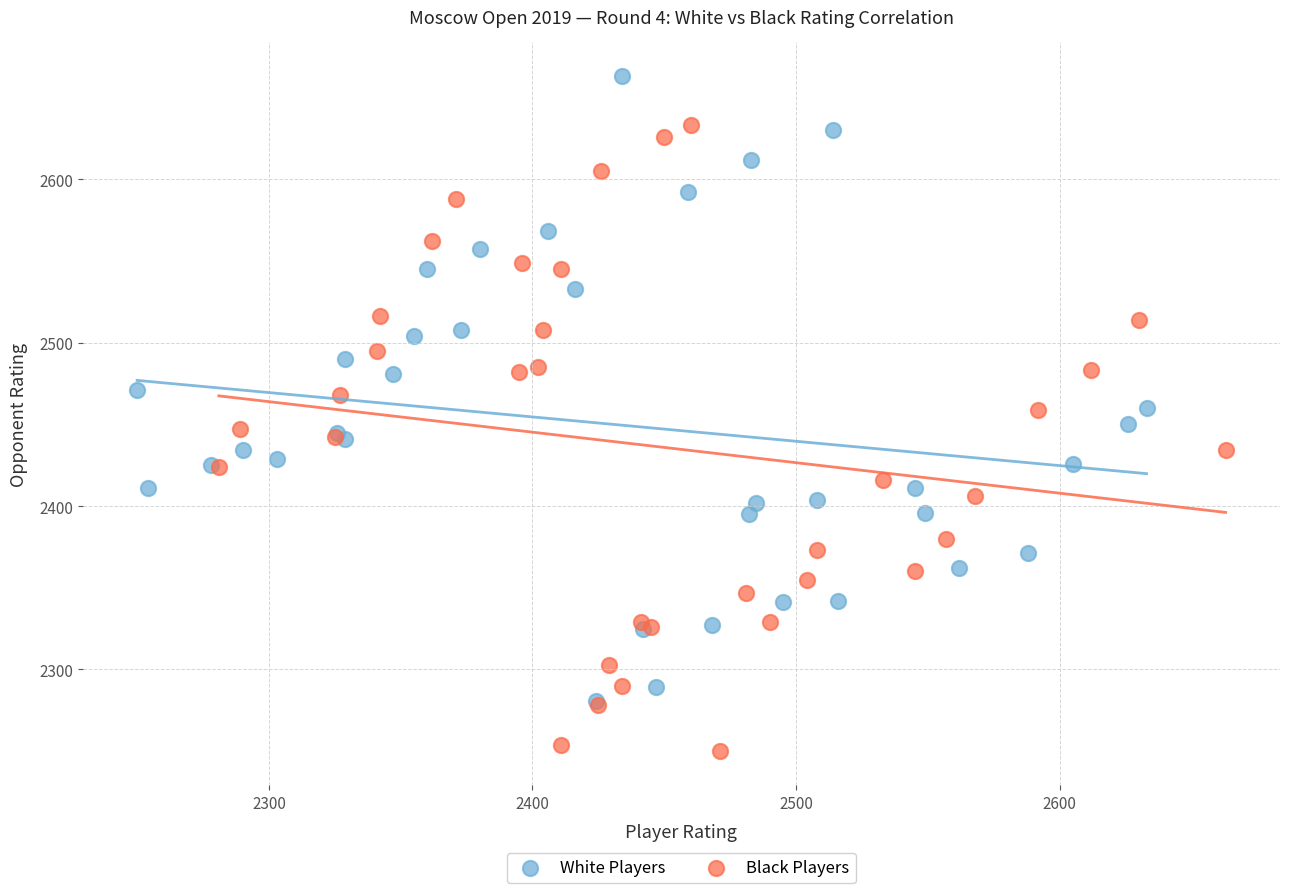

What are all the series names shown in the legend?

White Players, Black Players